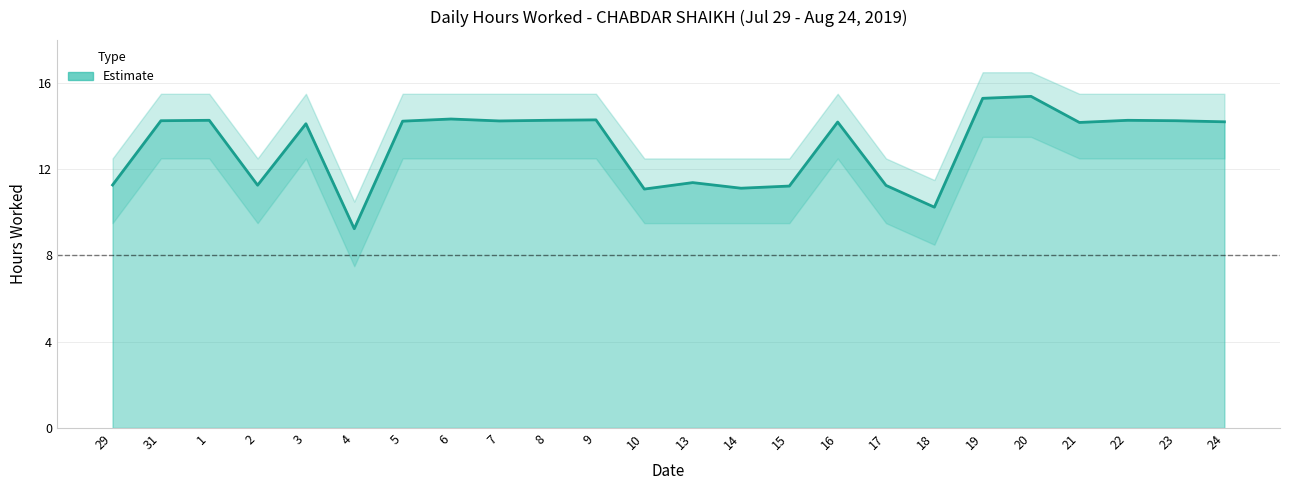

What is the sum of all values?

313.8